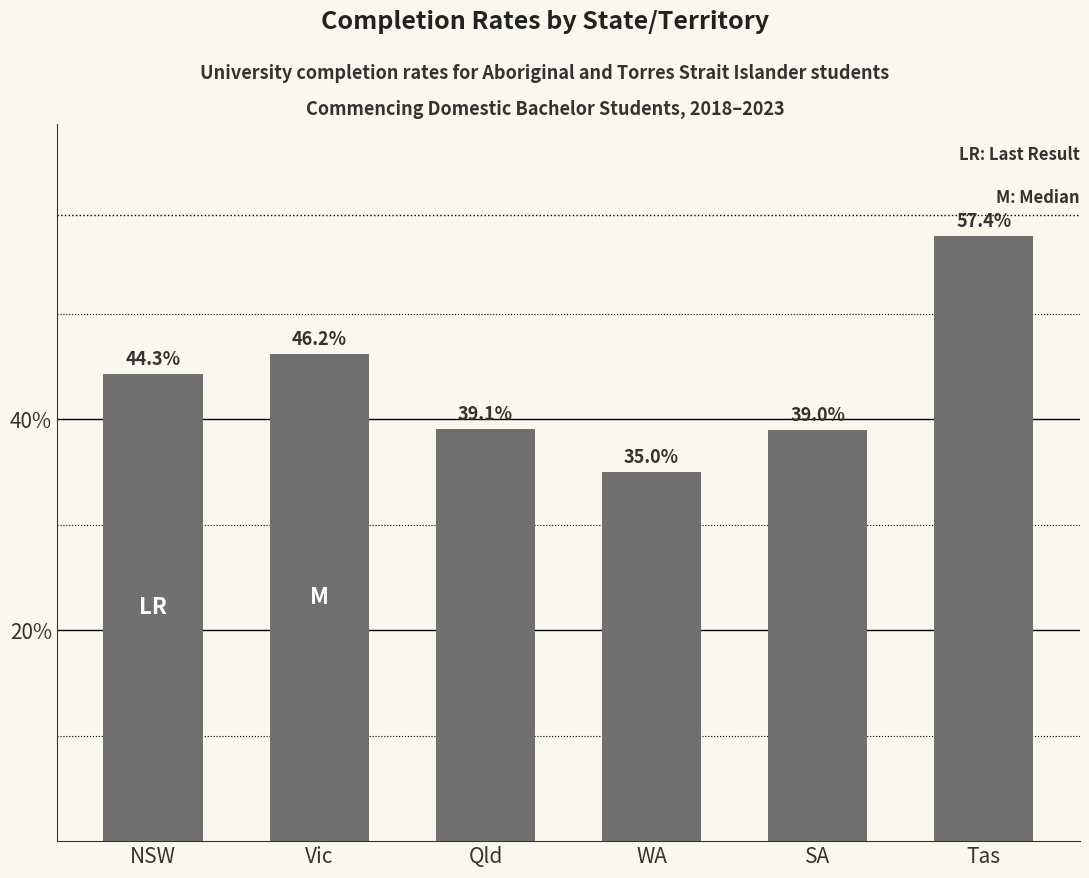

What is the label of the 3rd bar from the left?

Qld